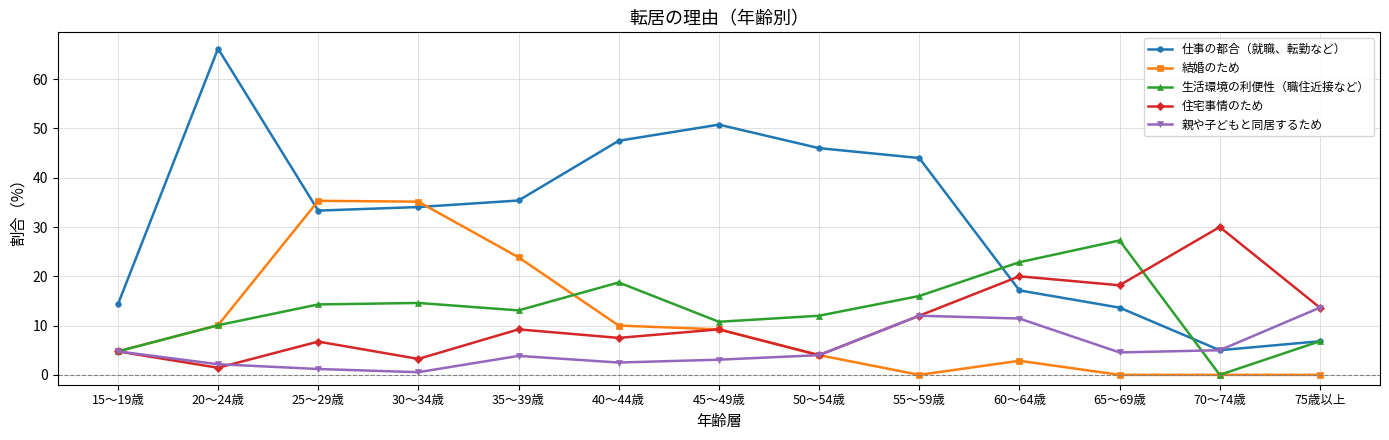

The value of 仕事の都合（就職、転勤など） at 25～29歳 is 33.3. True or false?

True